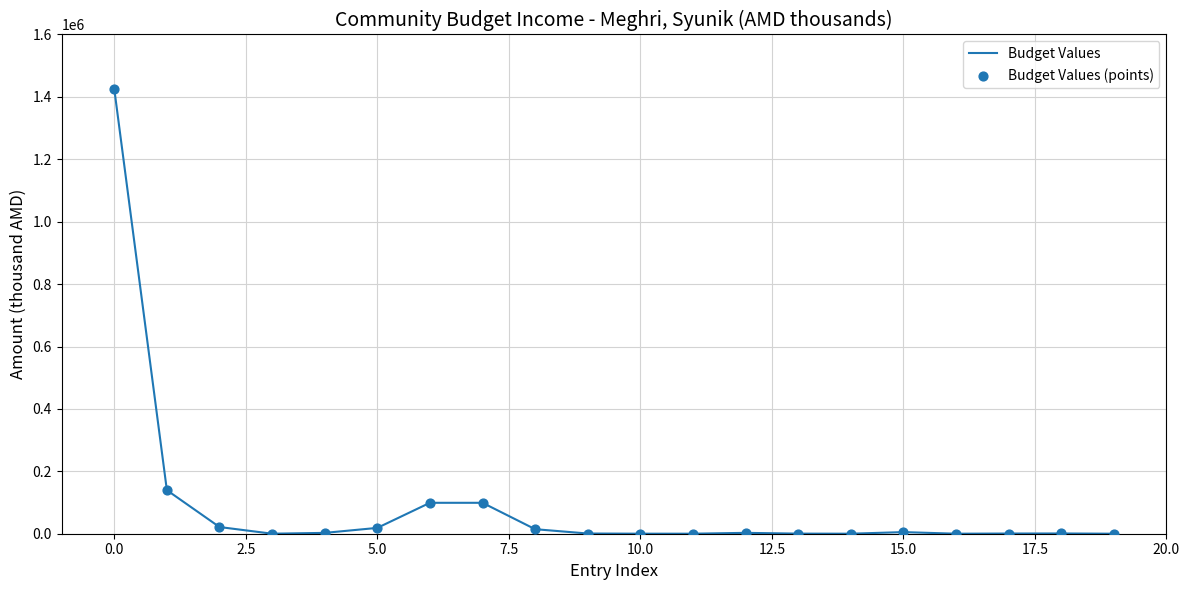

What is the difference between the maximum and minimum values?

1425449.4